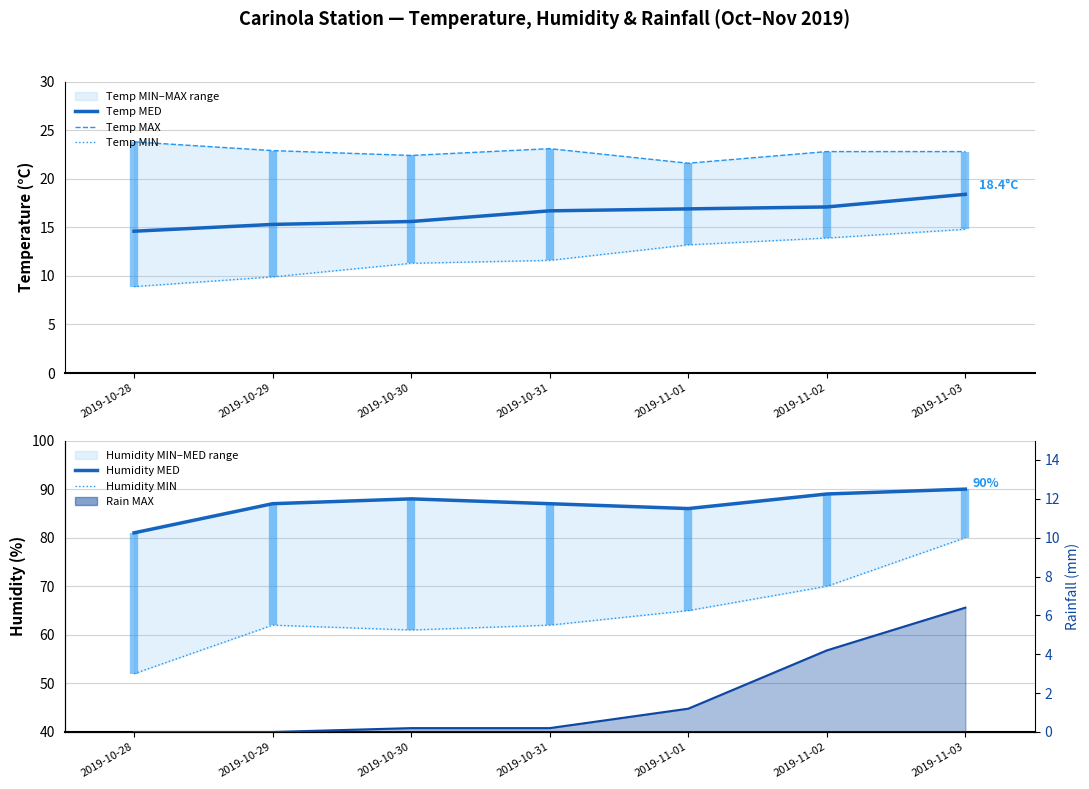

Which series has the largest total across all categories?

Humidity MED